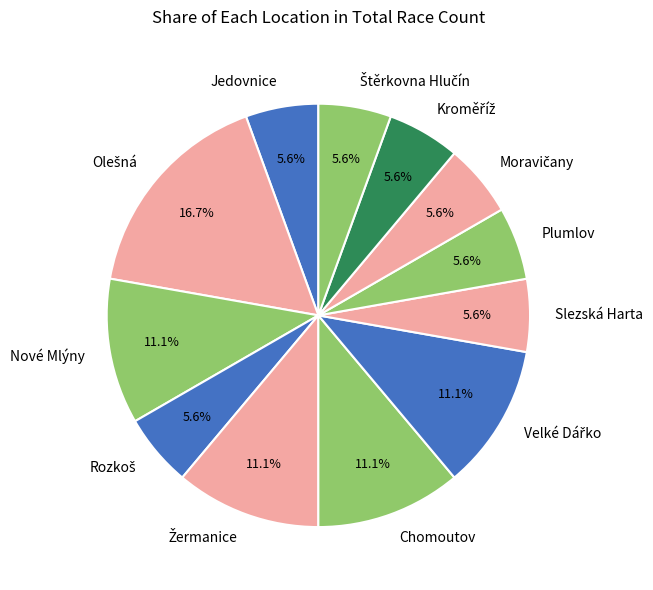

Does any single category account for the majority?

No